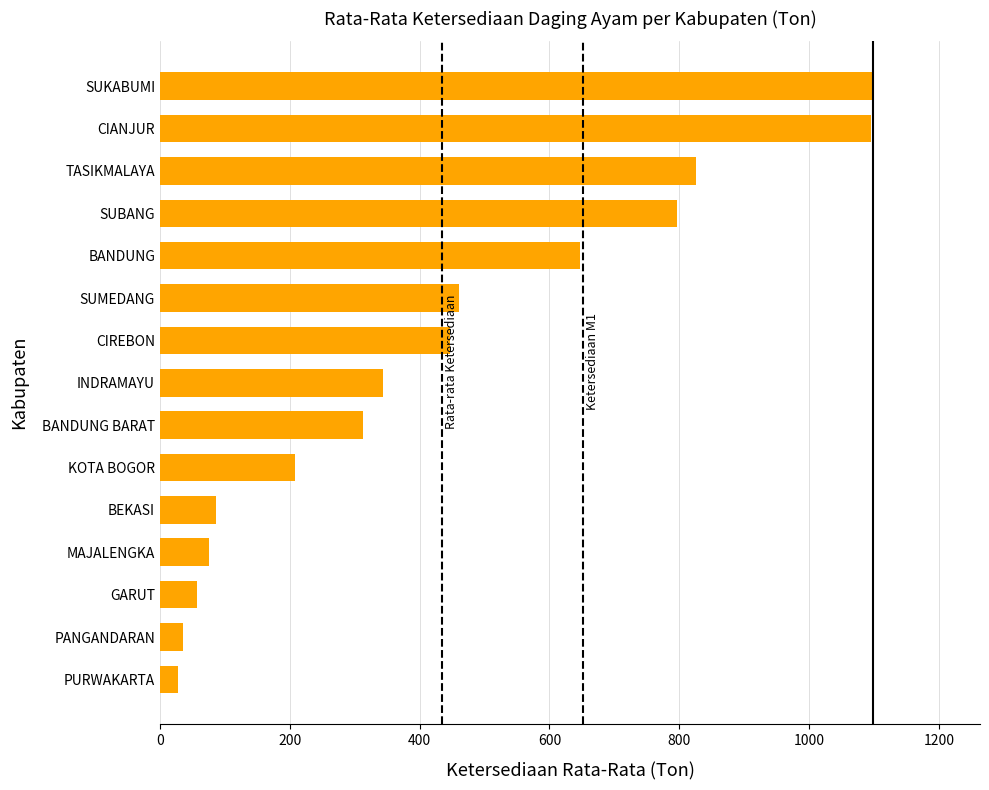

What is the change in value from SUMEDANG to TASIKMALAYA?

+365.3